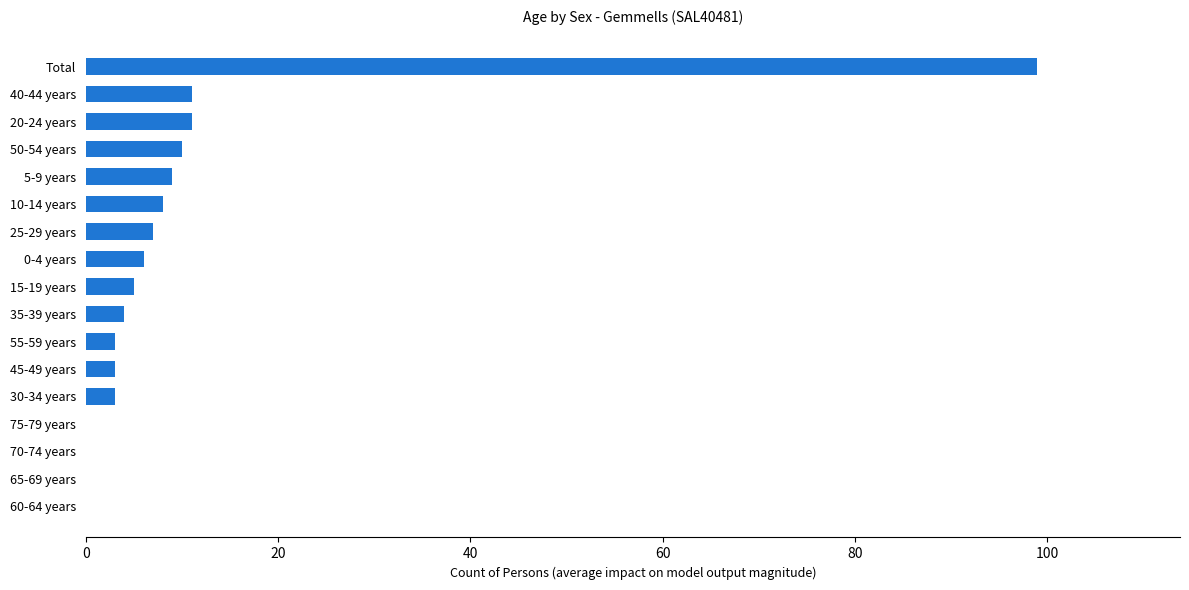

What is the change in value from 15-19 years to 65-69 years?

-5